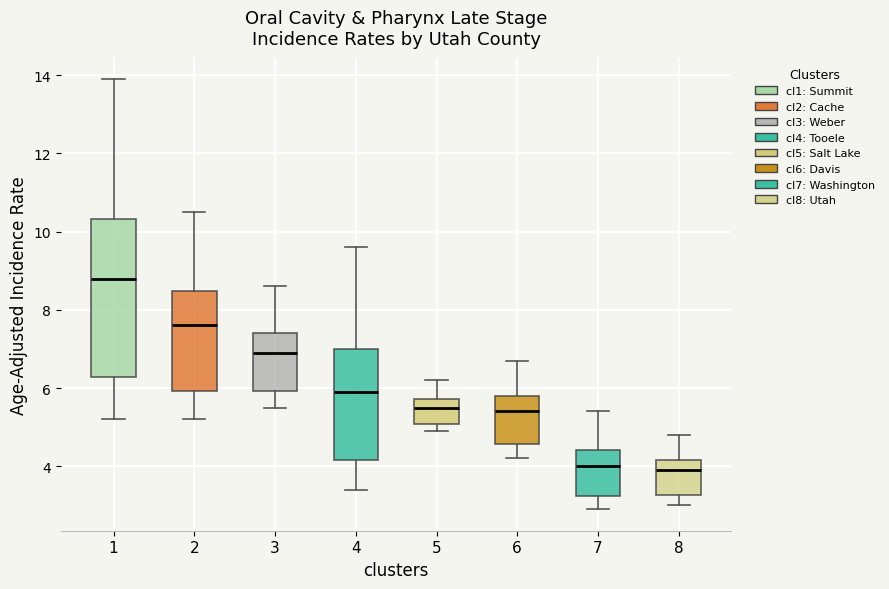

Where is the upper edge of the box at x = 3 on the y-axis? The values are not printed on the chart, so give them approximately, as read against the axis.

7.4